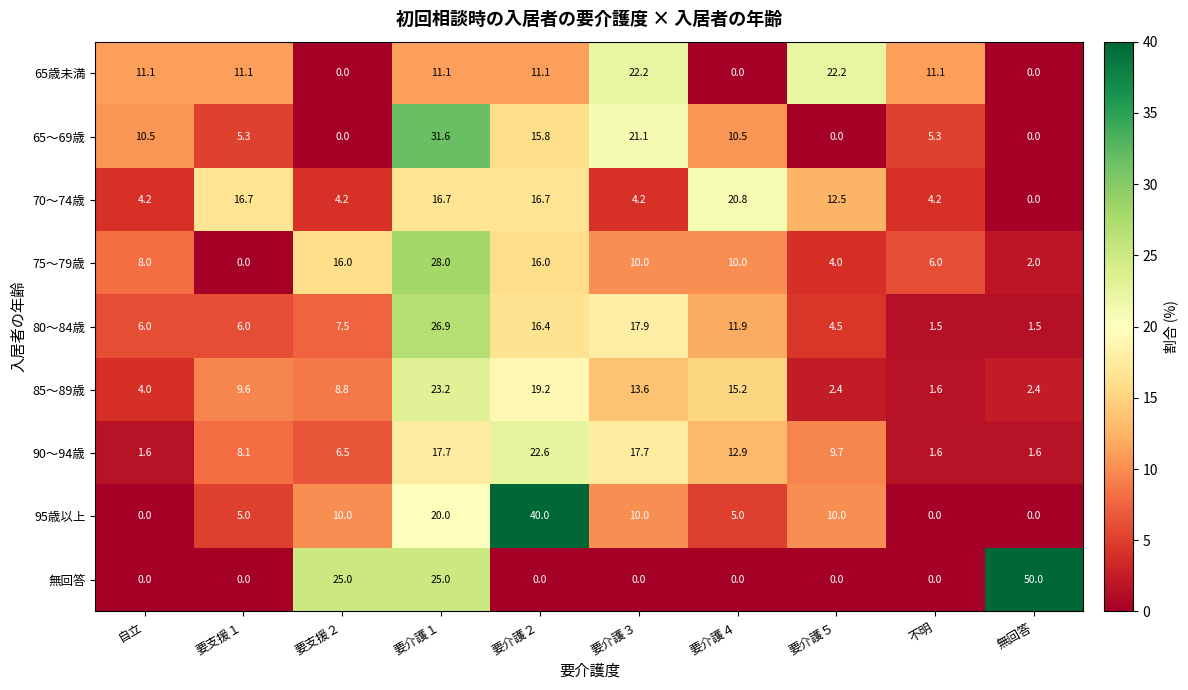

At which label does 85～89歳 reach its peak?

要介護１